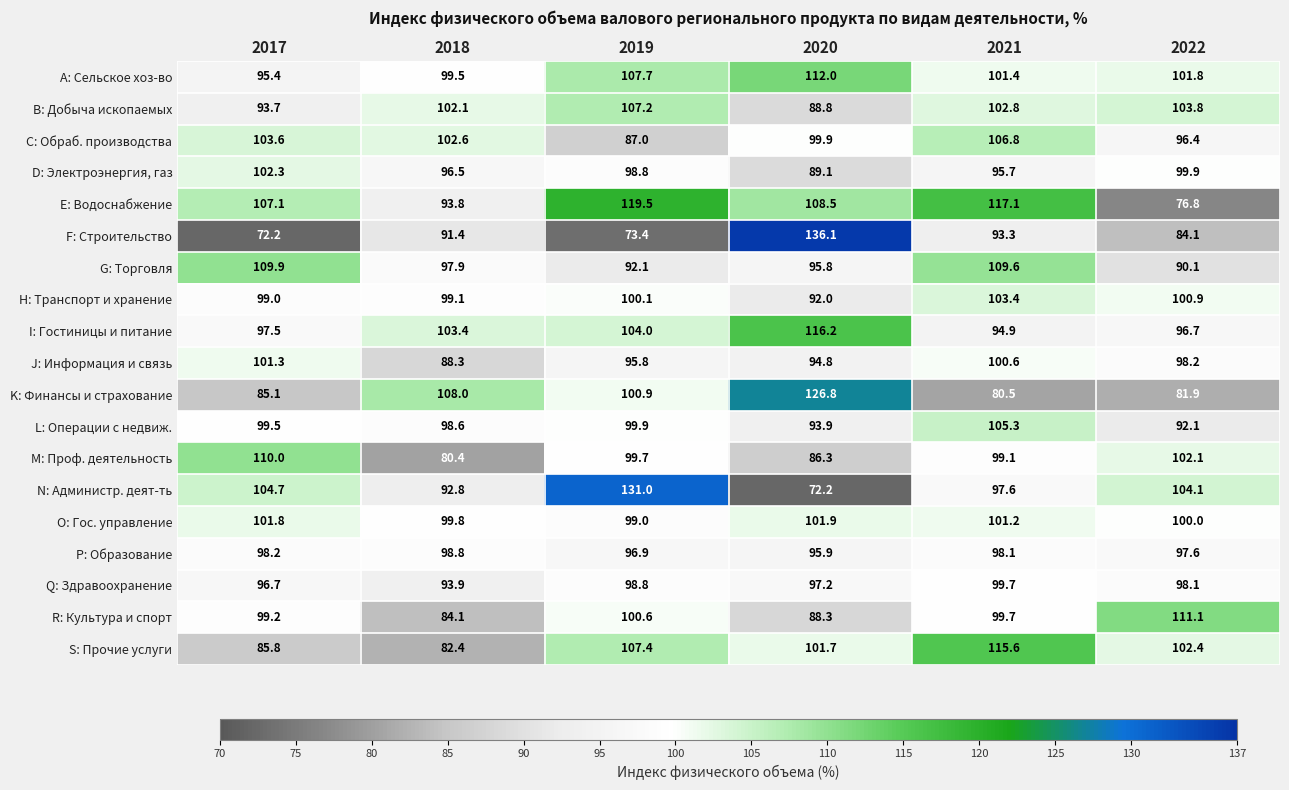

Is it true that I: Гостиницы и питание equals 116.2 at 2020?

True